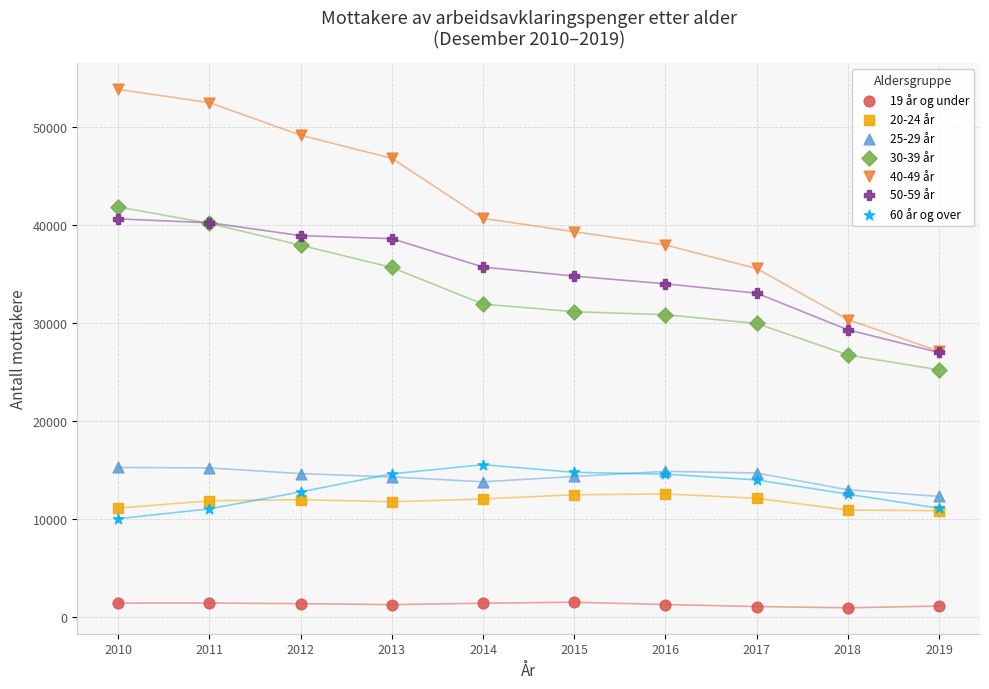

Which series contains the lowest Y value?

19 år og under